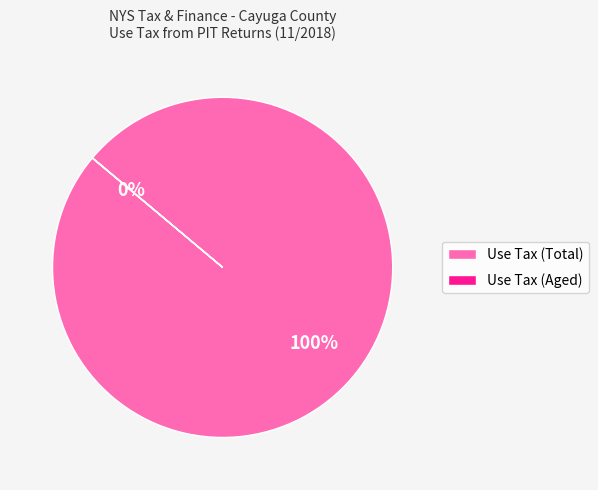

Is it true that Use Tax (Total) is 100% of the pie?

True